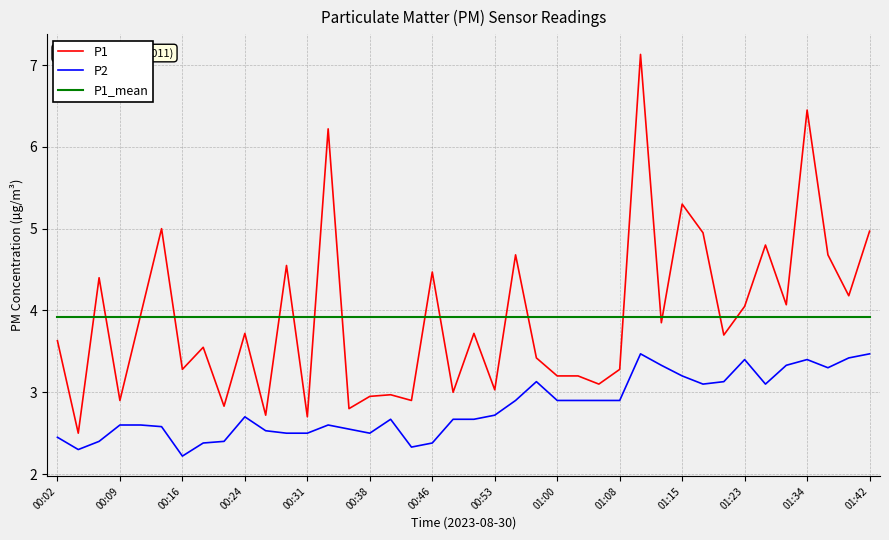

How many times do P1 and P1_mean cross each other?

17